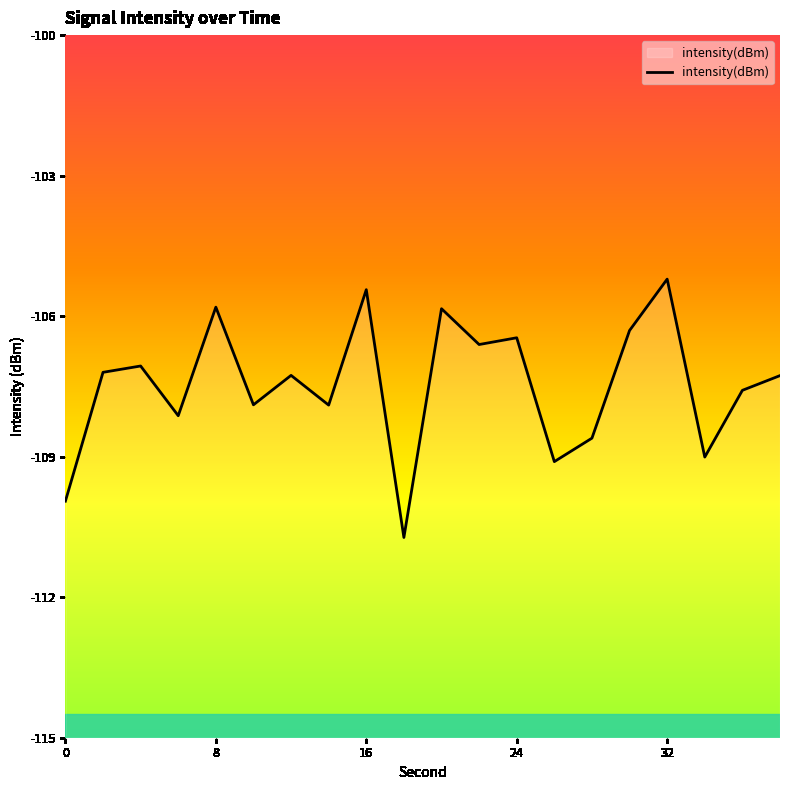

Which category has the lowest value across all series?

18